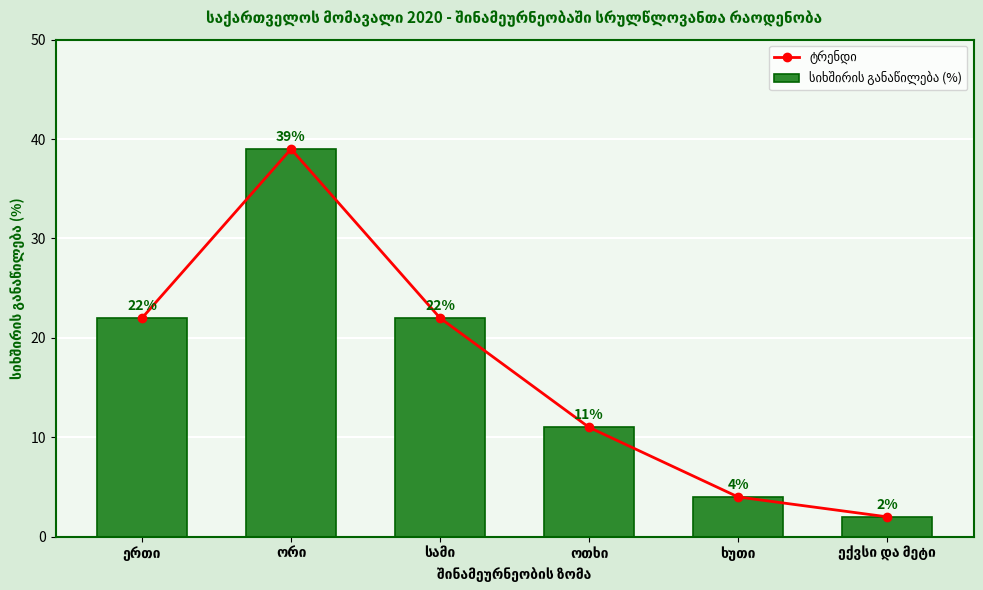

Between ოთხი and ხუთი, which is larger?

ოთხი